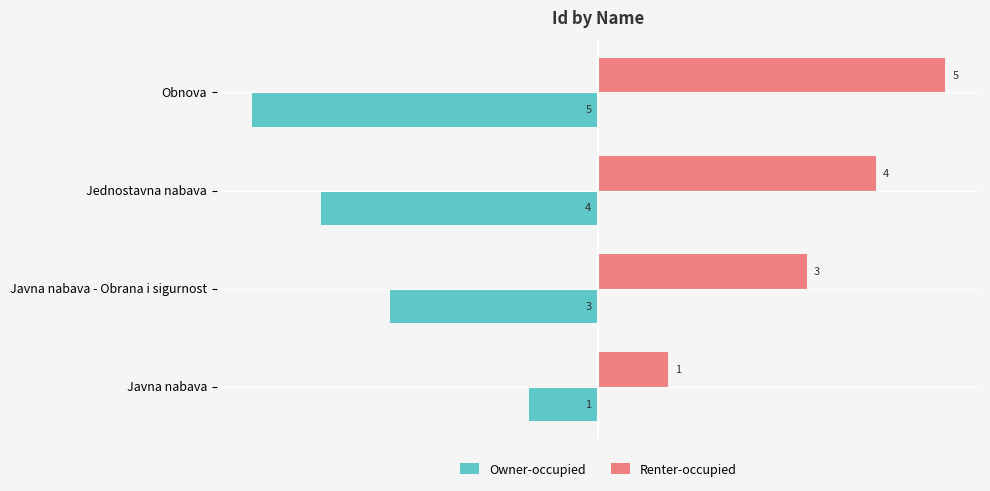

Is it true that Owner-occupied equals -5 at Obnova?

True